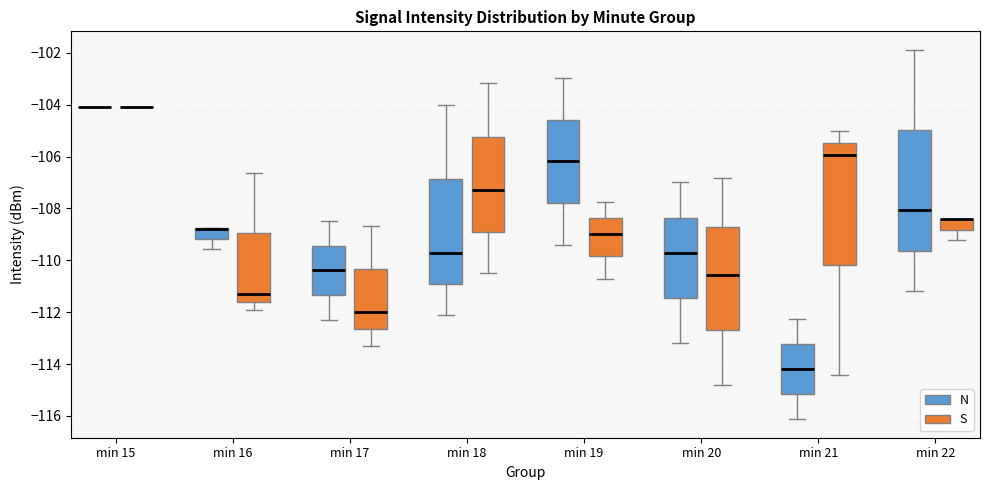

Where does the lower whisker of the box for min 22 (S) end on the y-axis? The values are not printed on the chart, so give them approximately, as read against the axis.

-109.2